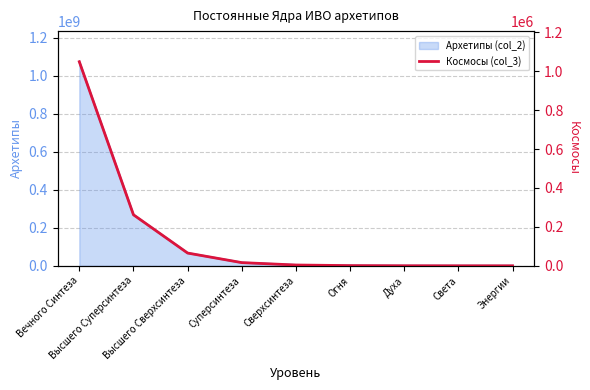

Does the chart display data point markers on the line(s)?

No